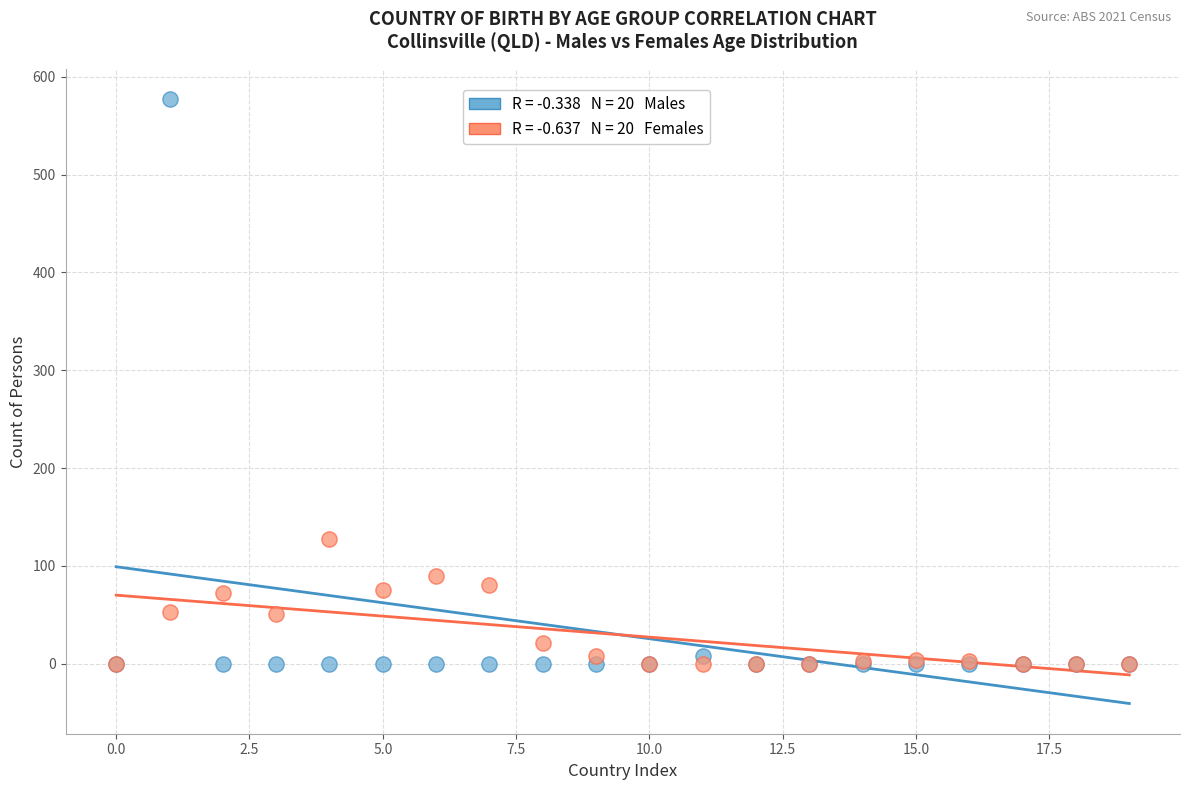

Across all series, what Y value is closest to 288?

127